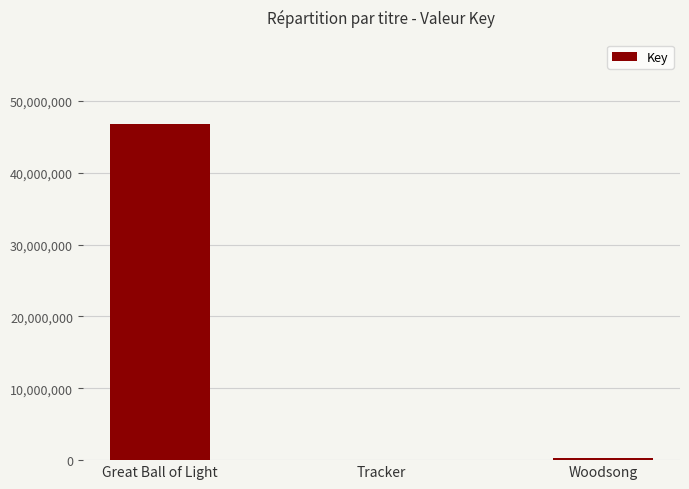

Where is the data nearest to the value 23405680?

Woodsong